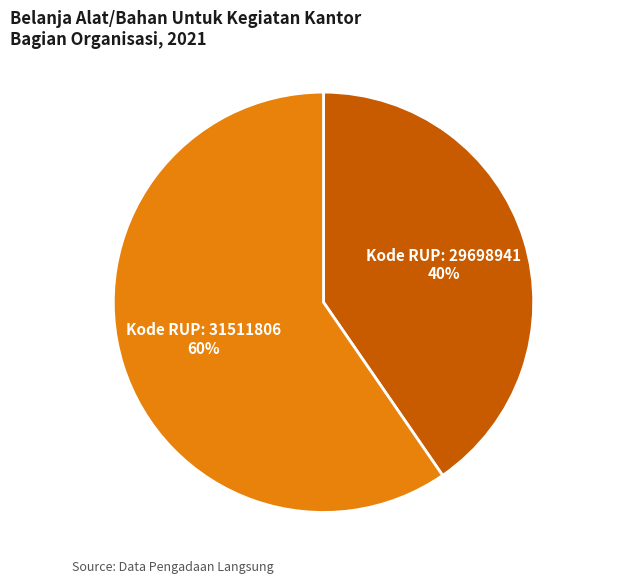

To the nearest percent, what is the average slice percentage?

50%